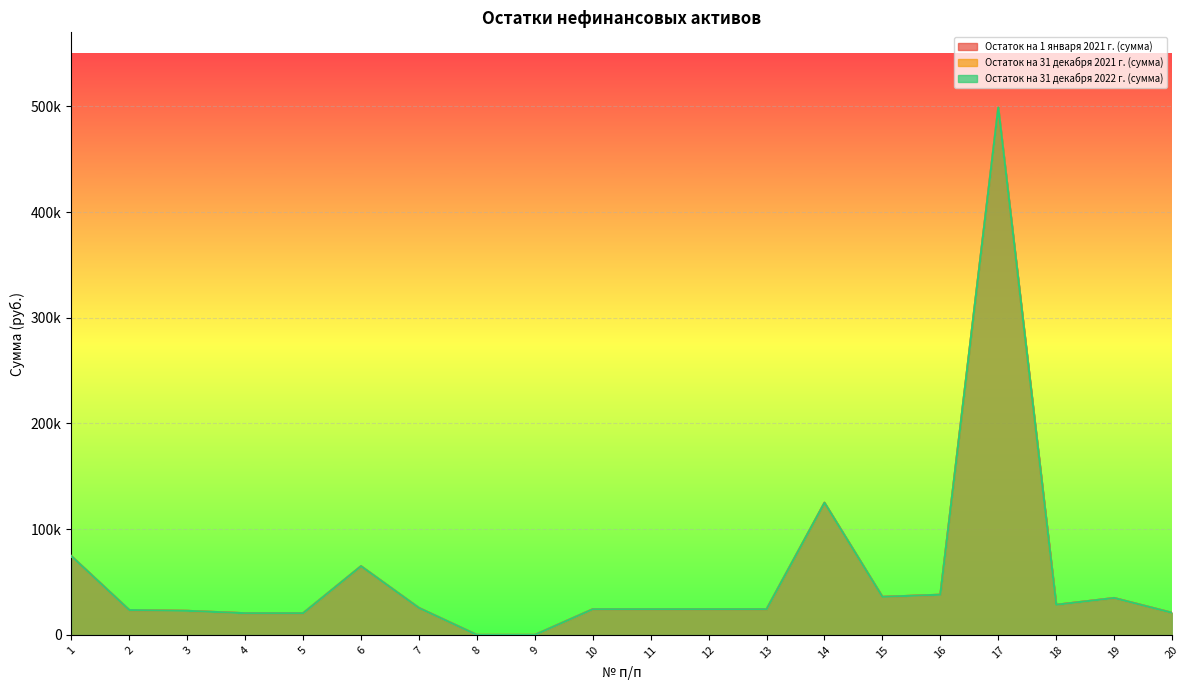

Which category has the highest value across all series?

17